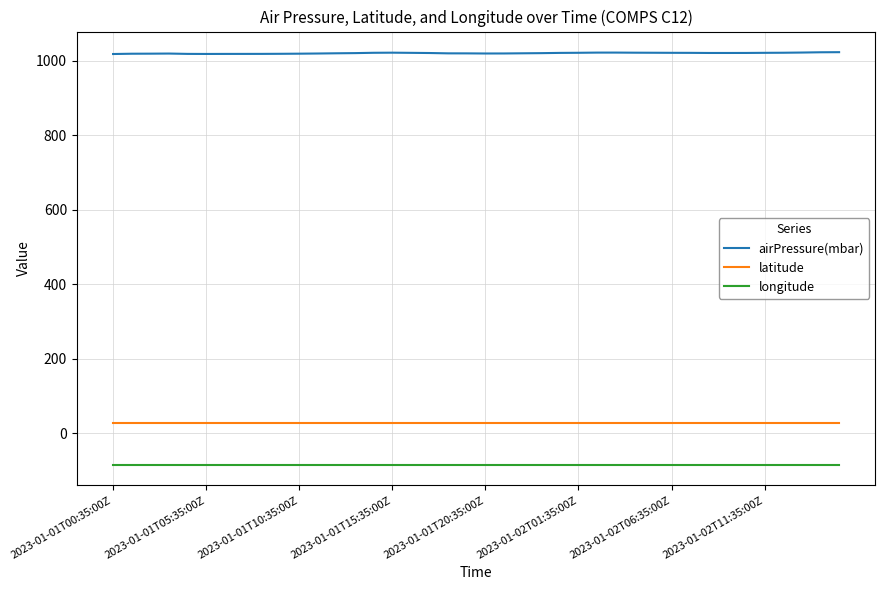

Which series has the widest spread of values?

airPressure(mbar)